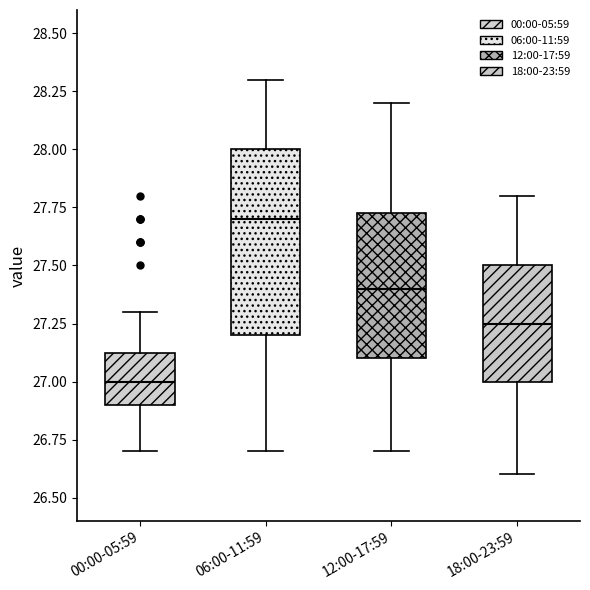

Comparing the boxes themselves (not the whiskers), which one is the tallest?

06:00-11:59